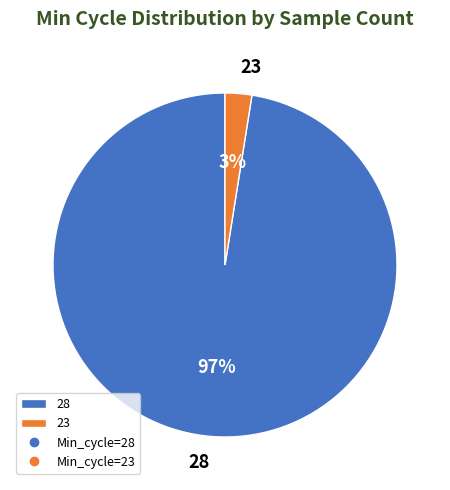

The 28 slice represents 97% of the pie. True or false?

True